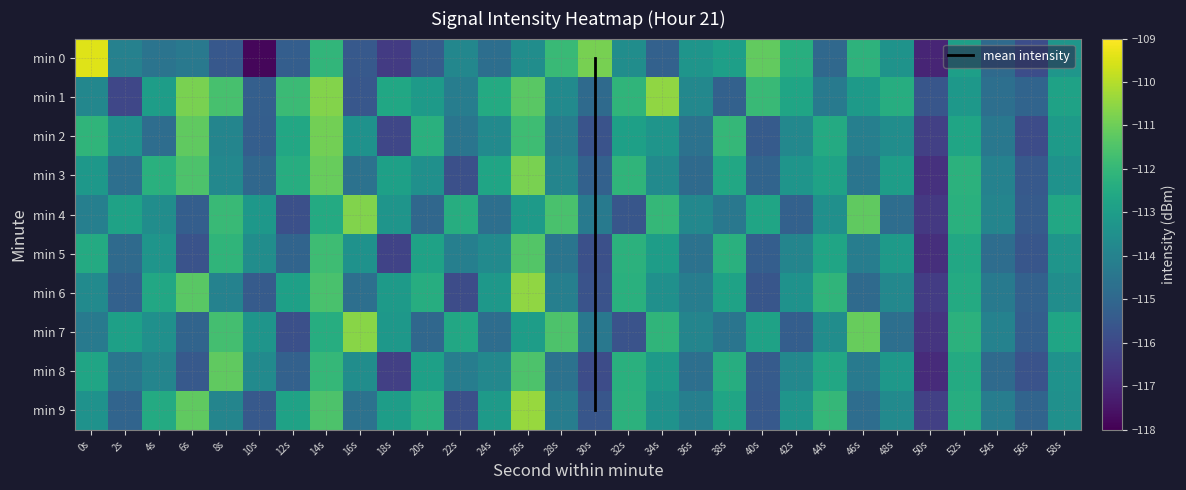

The 3 series shows -113.3 at 42s. True or false?

True